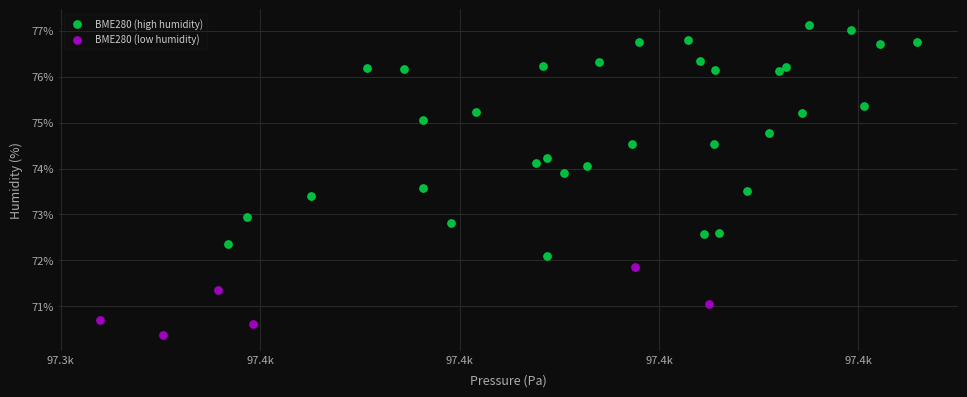

Which series contains the highest Y value?

BME280 (high humidity)